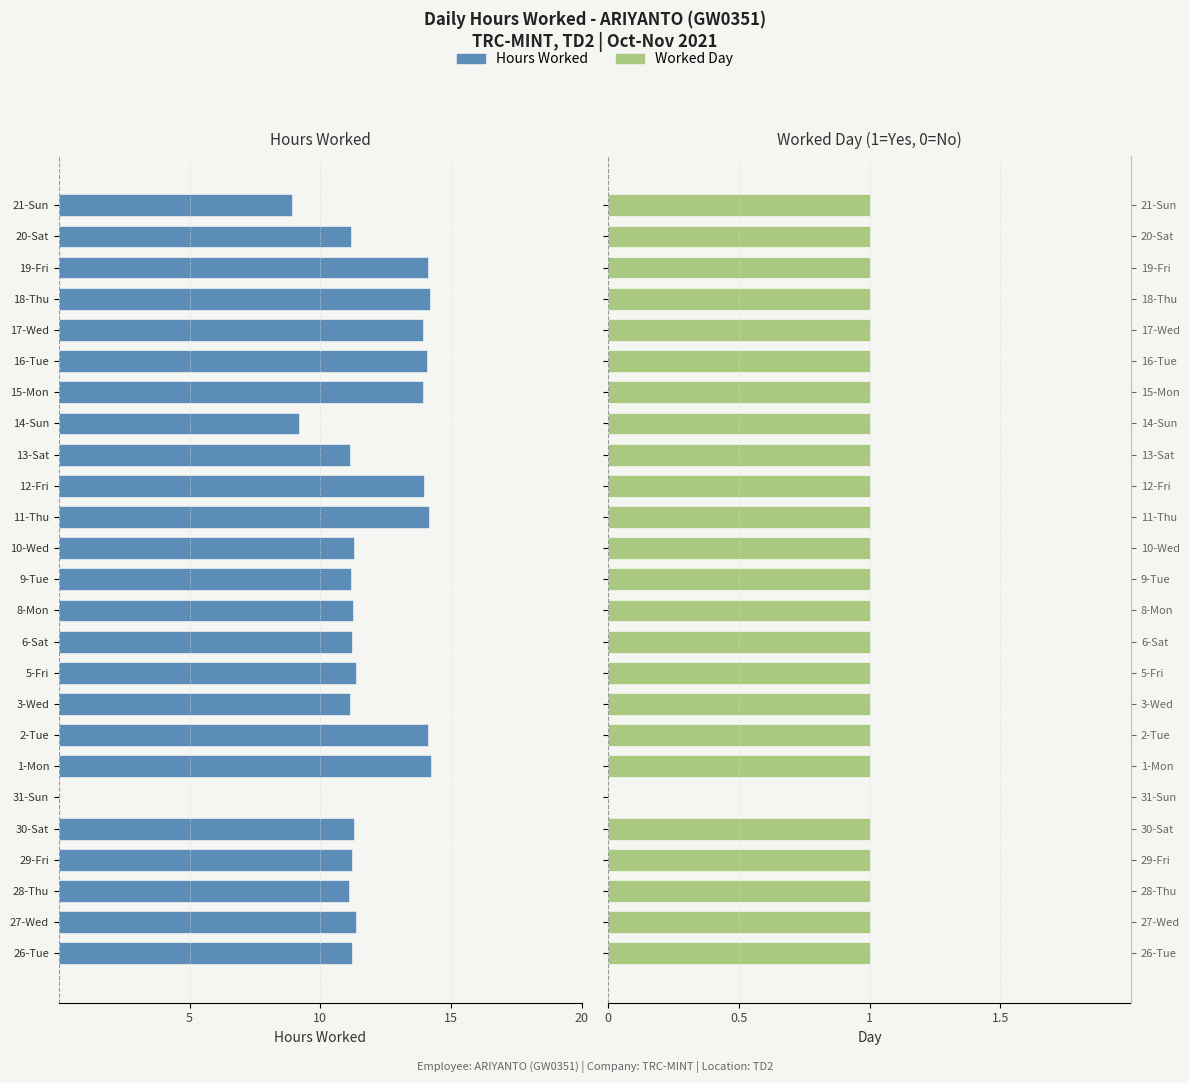

The value of Worked Day at 2-Tue is 0.4. True or false?

False